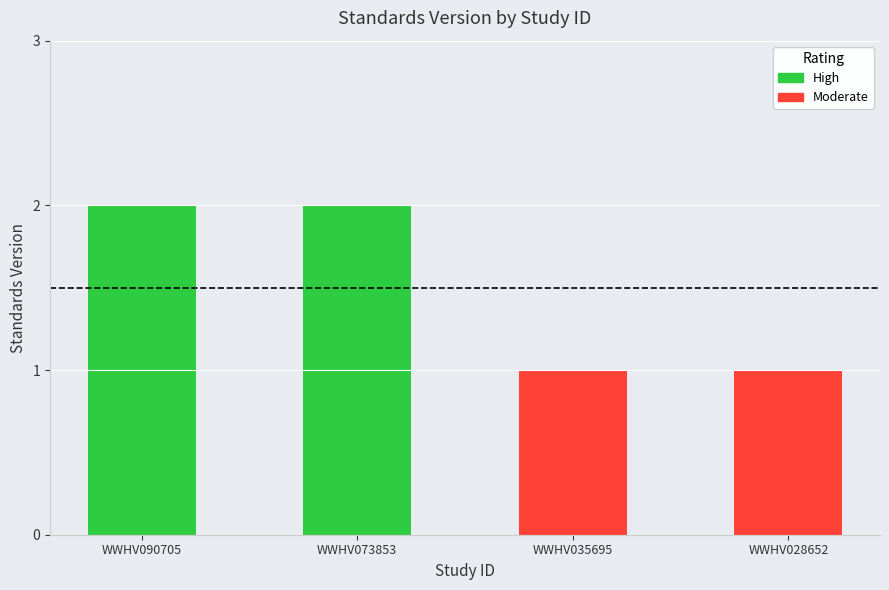

Which label corresponds to the smallest value in the chart?

WWHV035695